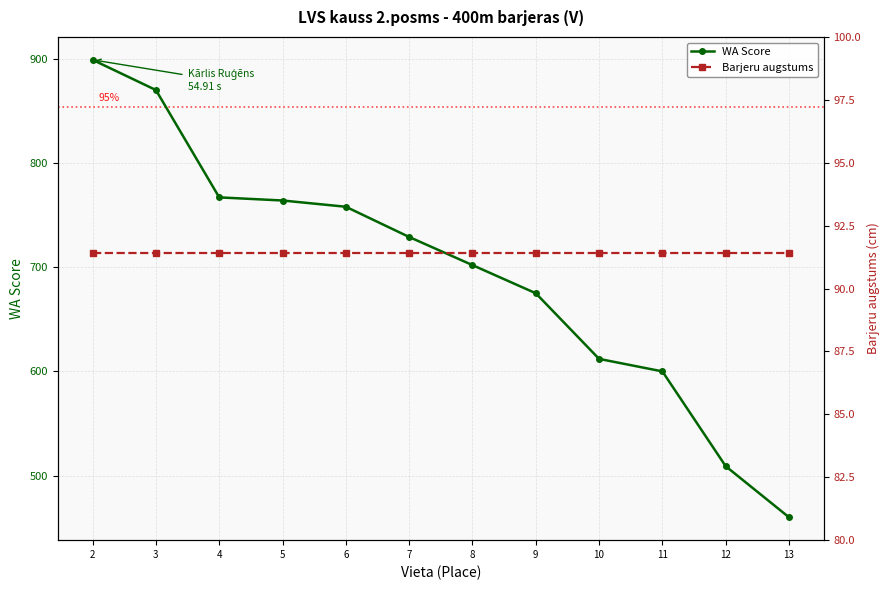

At which label does WA Score first exceed 729?

2